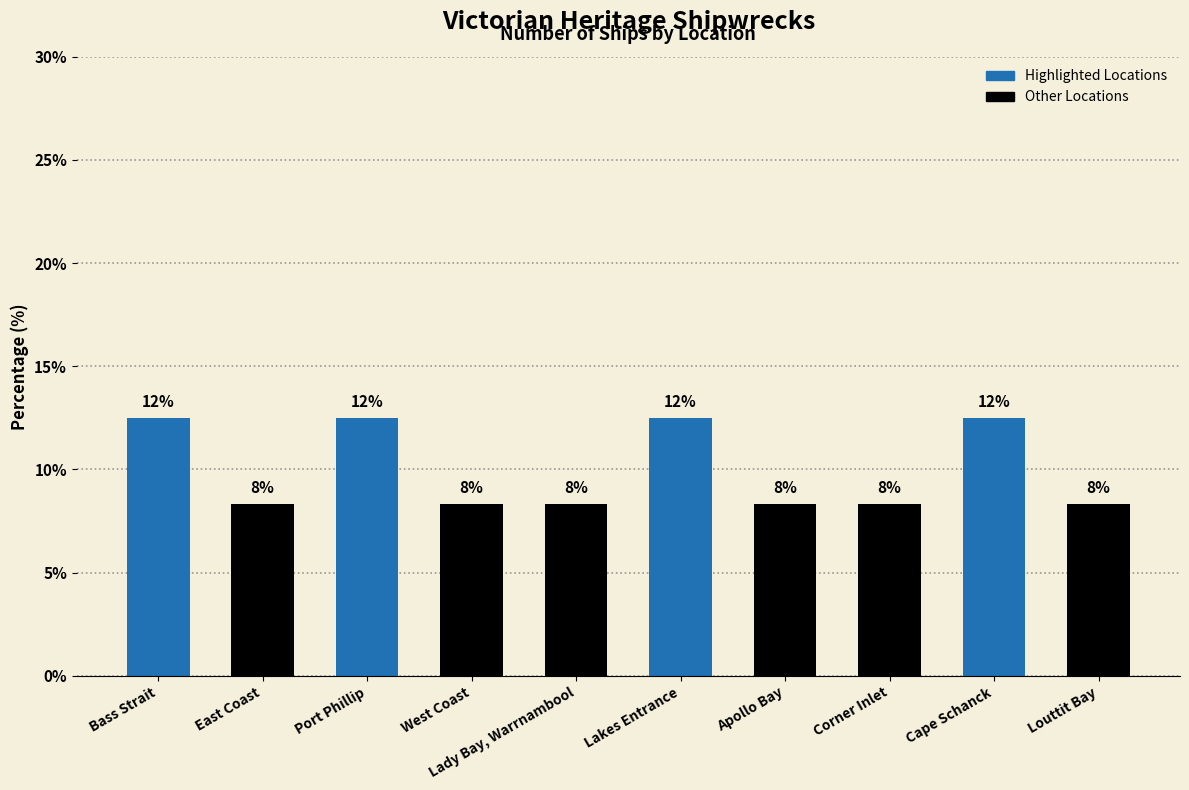

What position from the right is Lakes Entrance?

5